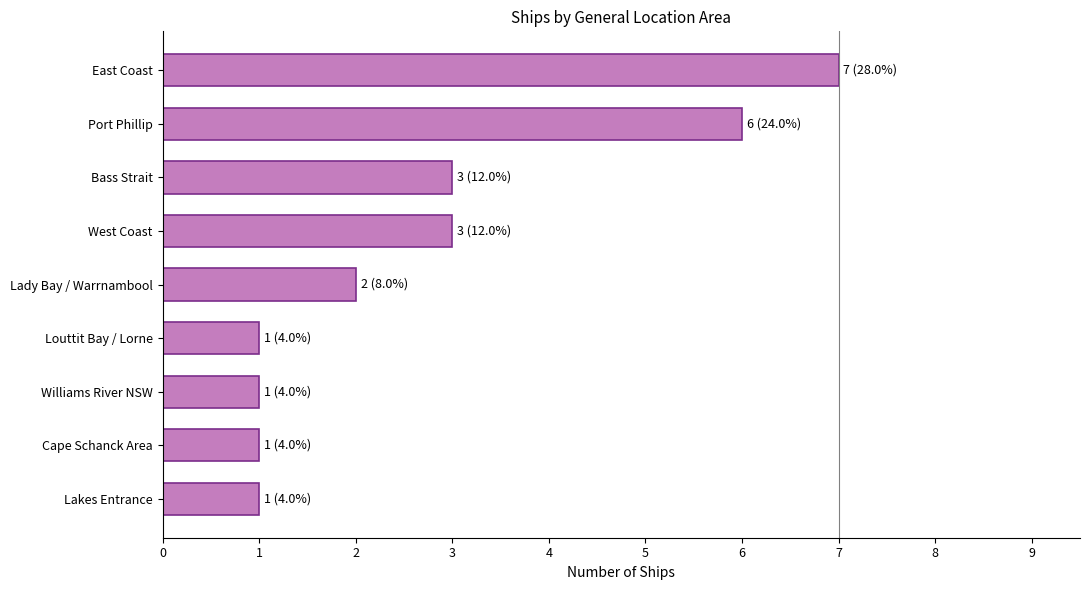

What is the change in value from Louttit Bay / Lorne to Port Phillip?

+5